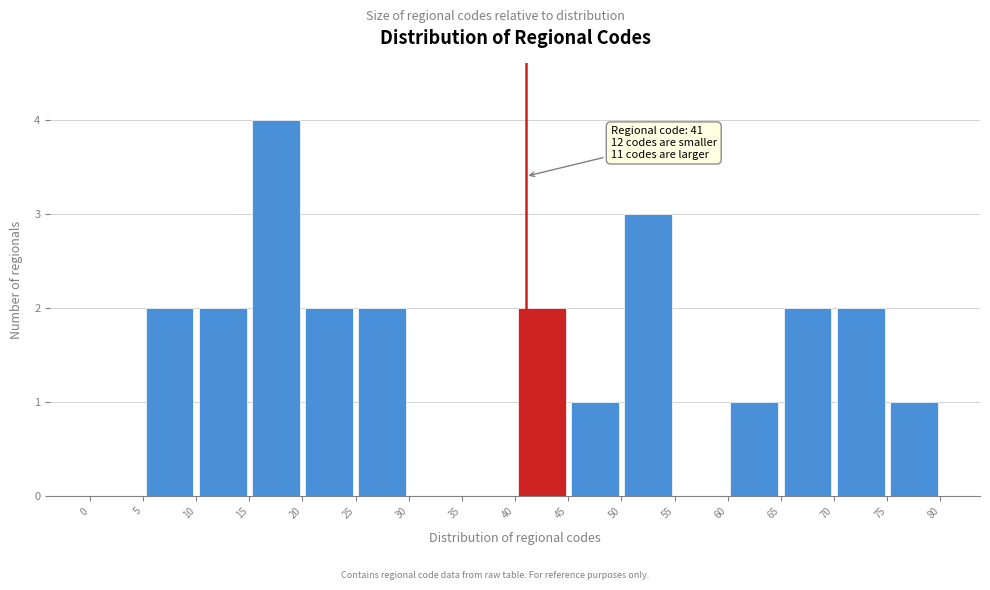

Over which range of the x-axis is the bar tallest?

15 to 20